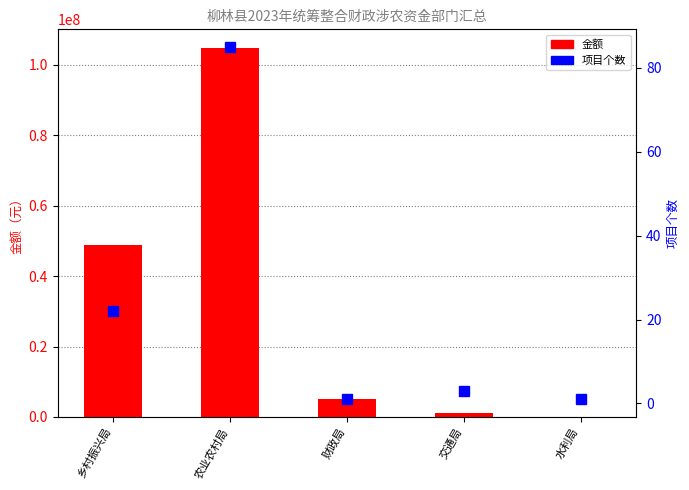

At how many categories does at least one series exceed 48890727?

1